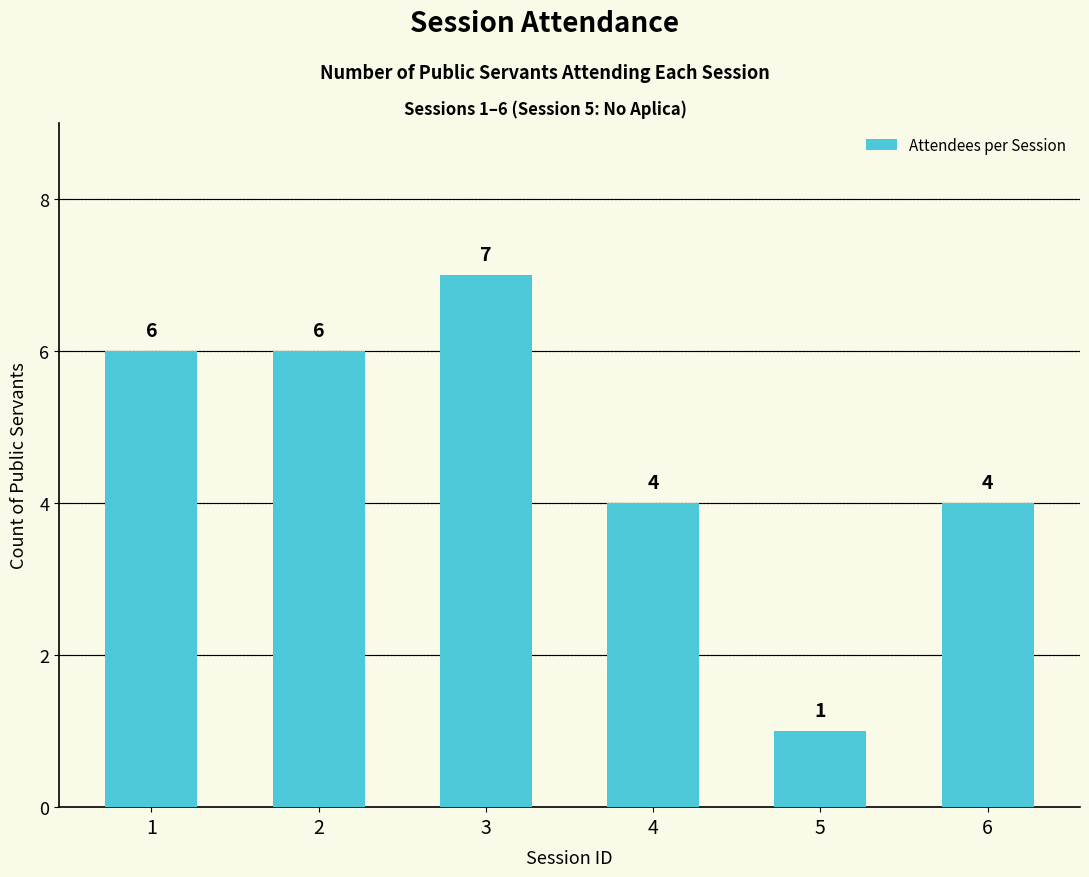

The value at 3 is 7. True or false?

True